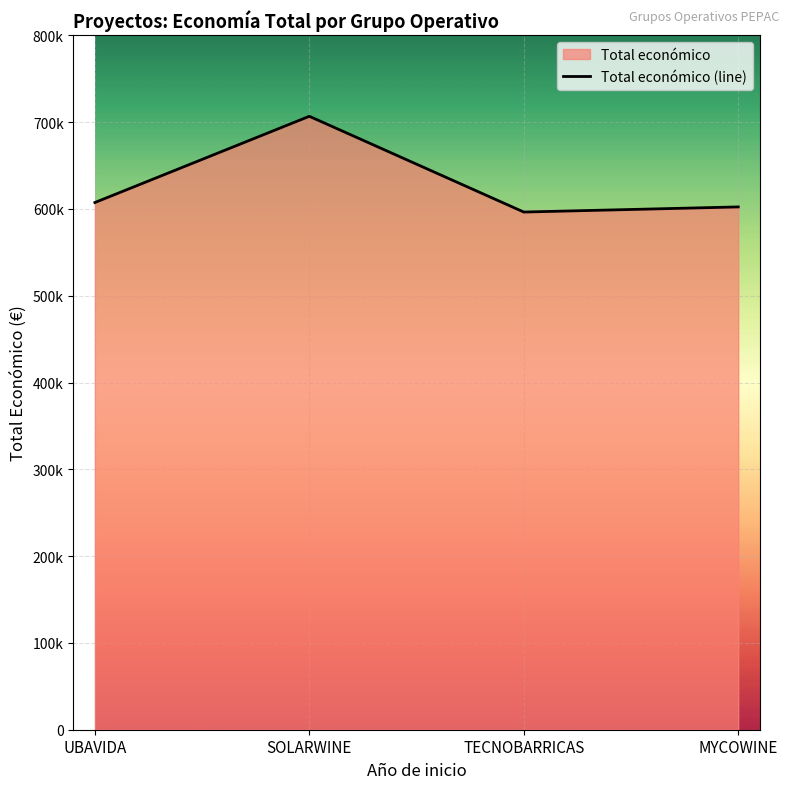

The value at MYCOWINE is 602295.4. True or false?

True